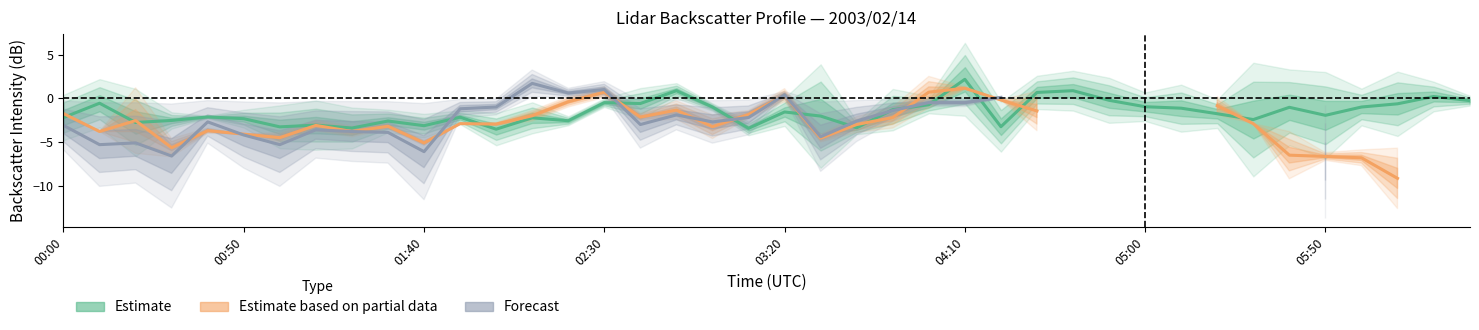

What is the spread (max minus min) of values at 02:30?

4.1